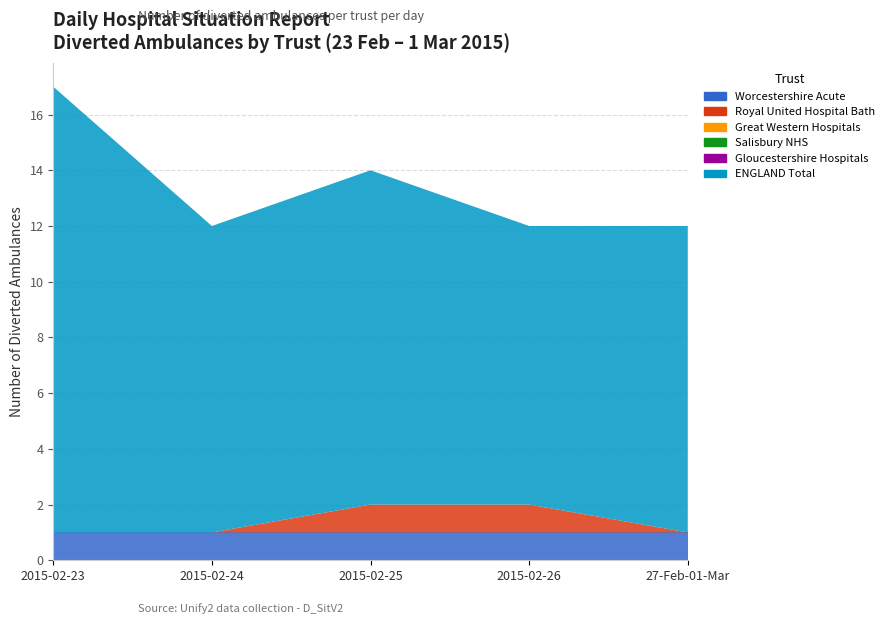

Reading right to left, what are all the values shown in this chart?

Worcestershire Acute: 1	1	1	1	1
Royal United Hospital Bath: 0	1	1	0	0
Great Western Hospitals: 0	0	0	0	0
Salisbury NHS: 0	0	0	0	0
Gloucestershire Hospitals: 0	0	0	0	0
ENGLAND Total: 11	10	12	11	16